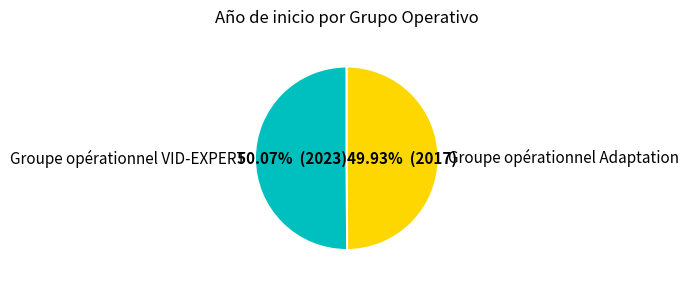

Is Groupe opérationnel Adaptation the majority of the pie?

No